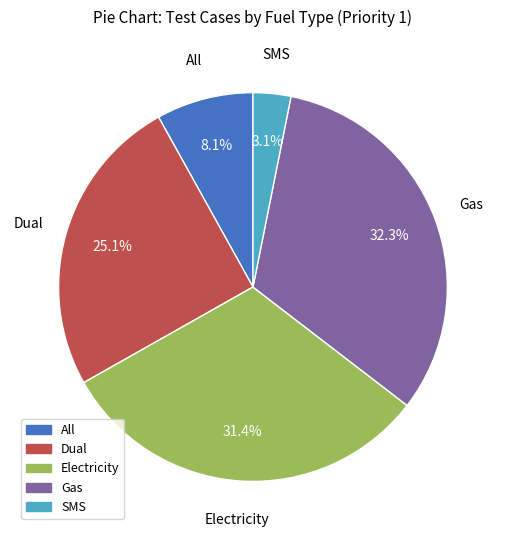

Between Electricity and Gas, which is larger?

Gas